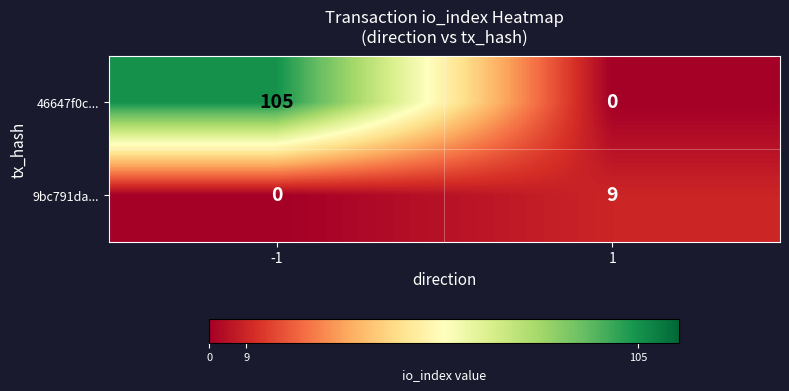

Reading right to left, extract all data points from this chart.

46647f0c...: 0	105
9bc791da...: 9	0